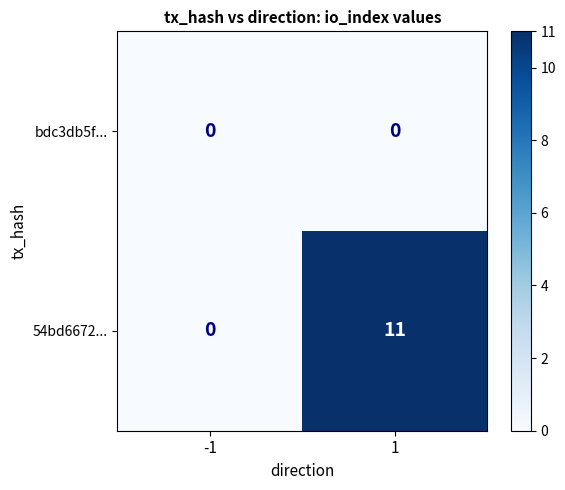

The value of 54bd6672... at 1 is 3. True or false?

False